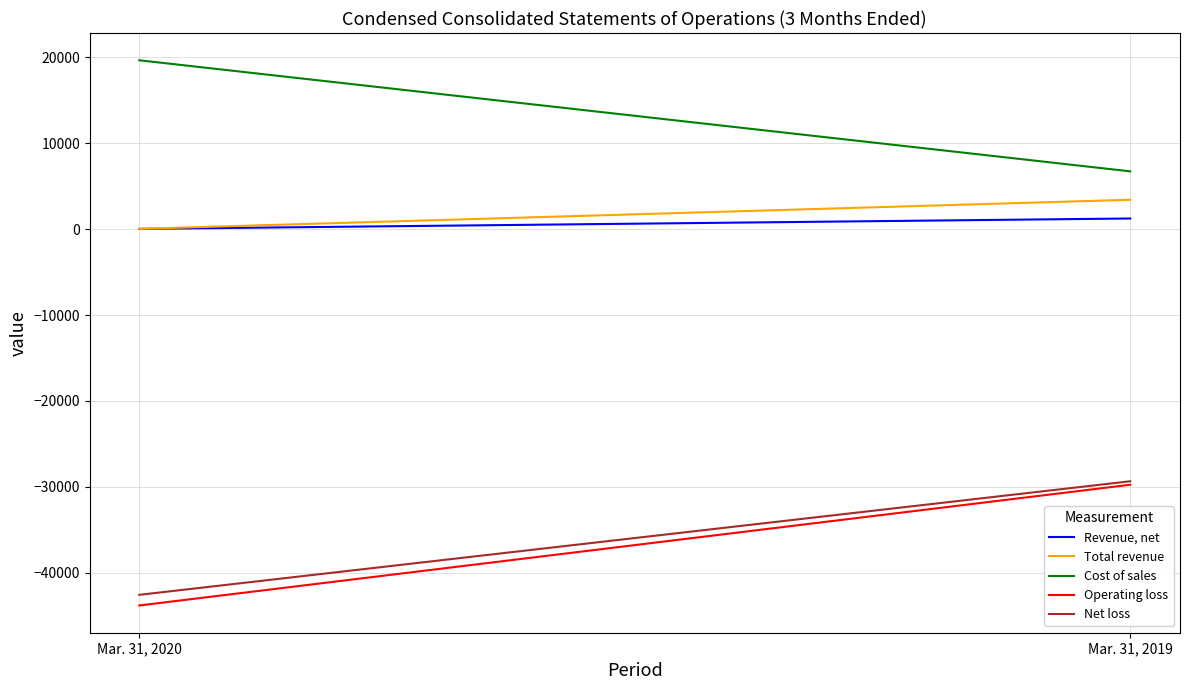

What is the smallest value displayed?

-43831